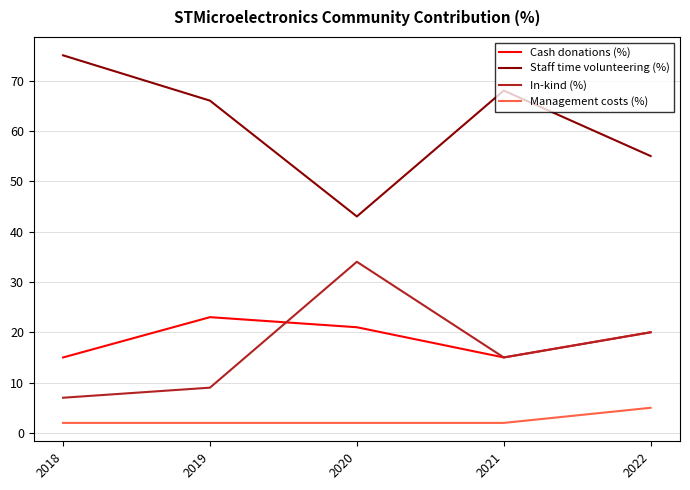

How many lines are shown in the chart?

4